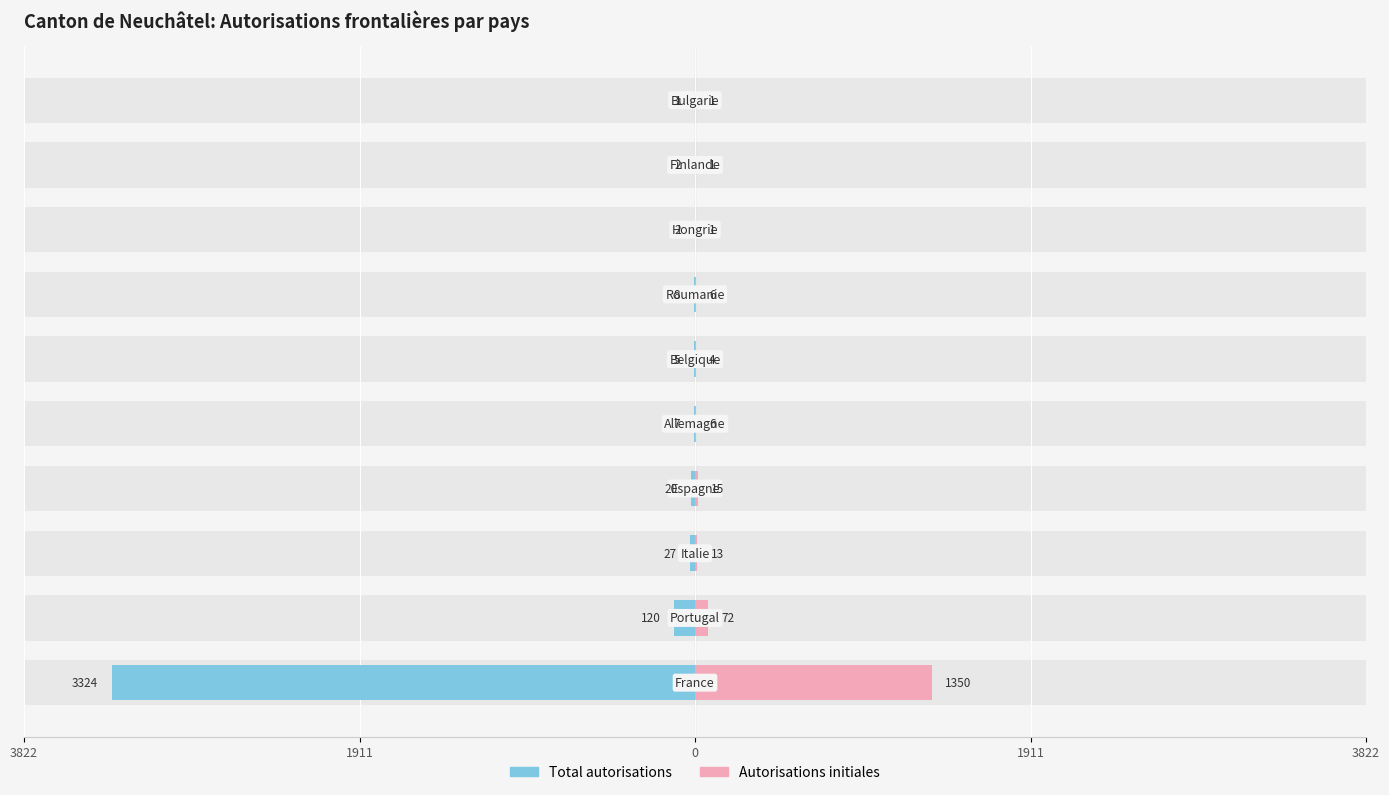

Is it true that Total autorisations equals -1 at 8?

False